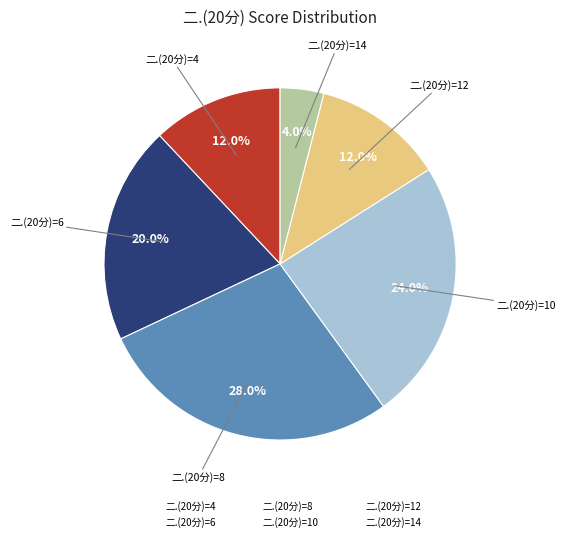

To the nearest percent, what is the difference between the largest and smallest slice percentages?

24%